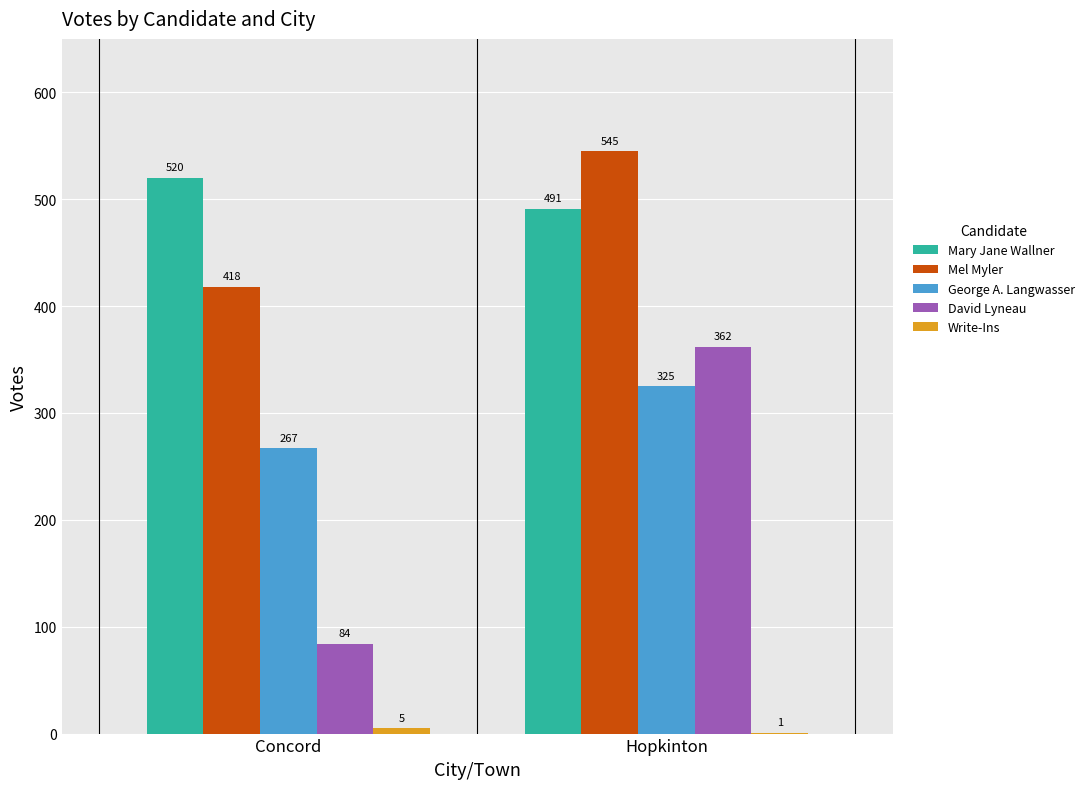

Are the bars horizontal?

No